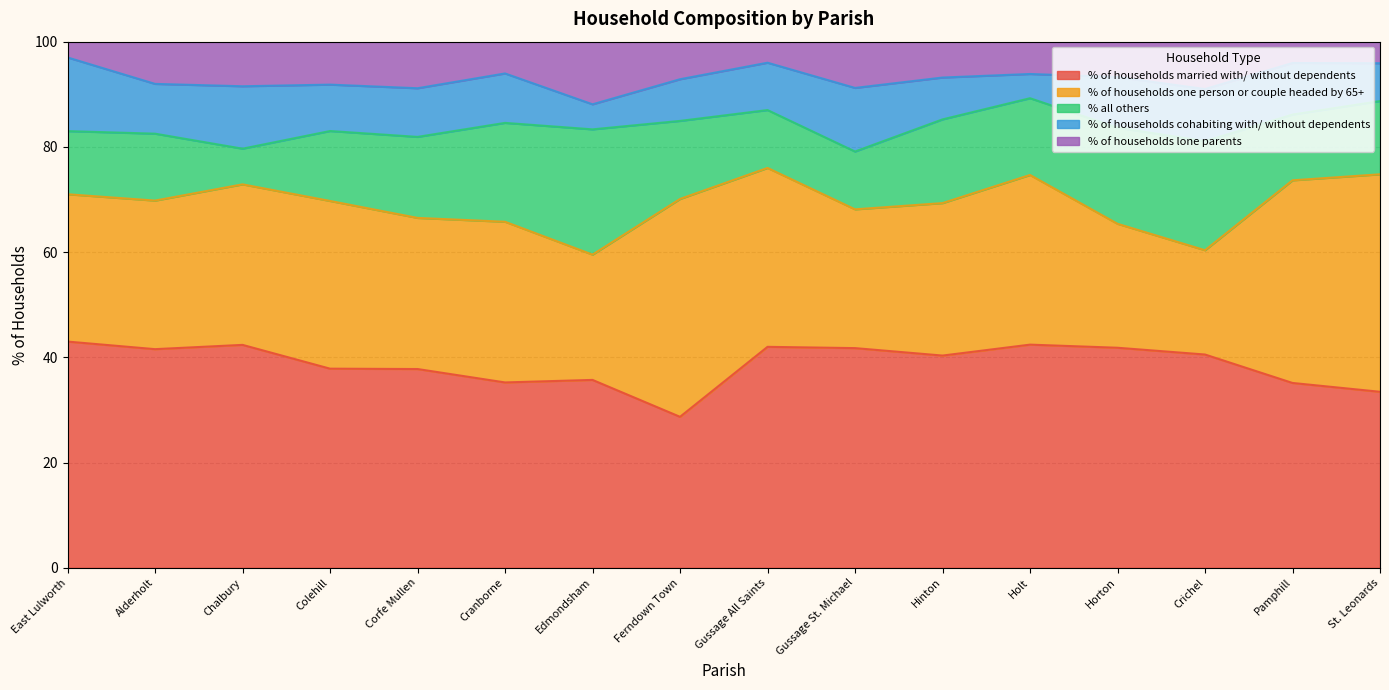

The % of households married with/ without dependents series shows 37.9 at Colehill. True or false?

True